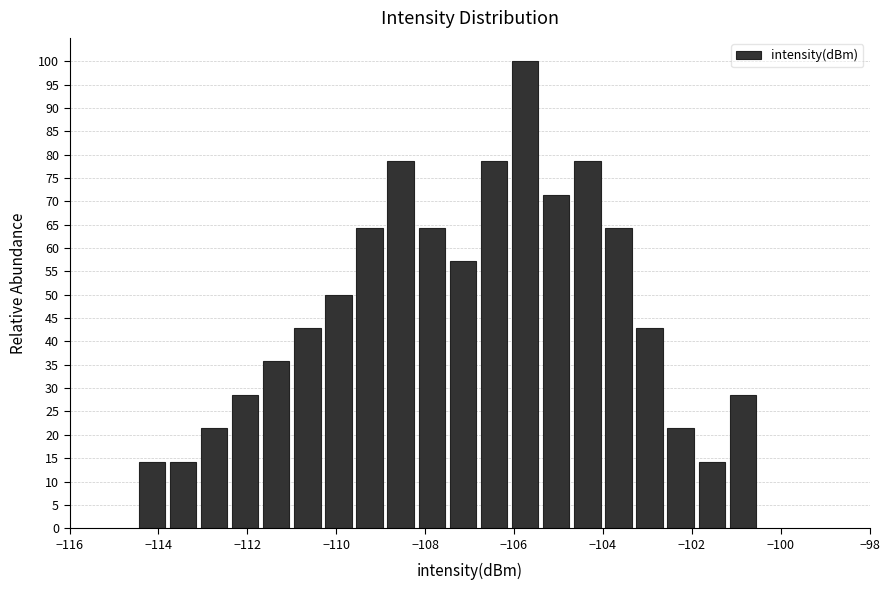

Around what value on the x-axis is the tallest bar? Give the approximate position of its centre, as read against the axis.

-105.8